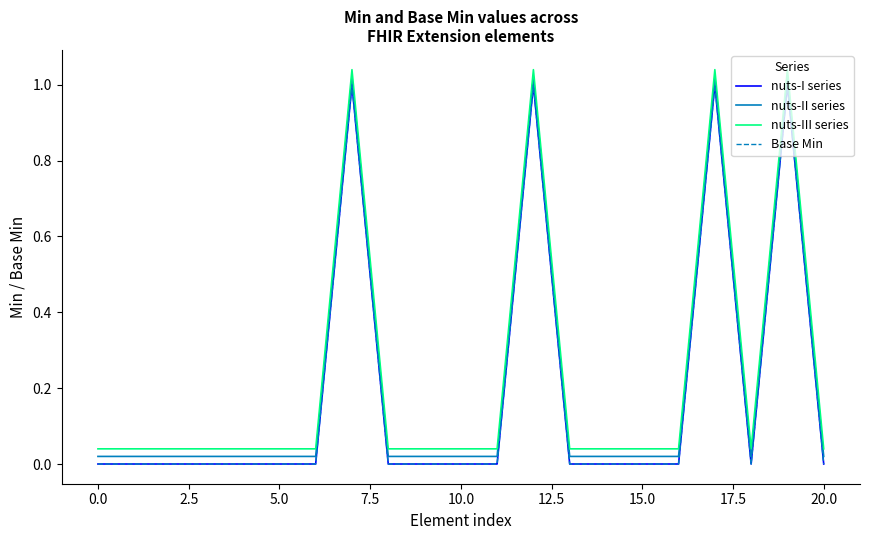

True or false: nuts-I series and nuts-III series cross at least once.

False